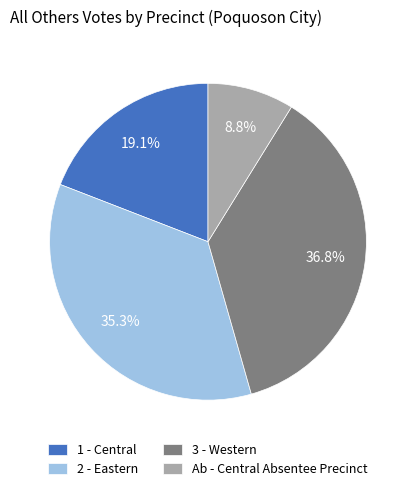

What percentage is the 2 - Eastern slice, to the nearest percent?

35%